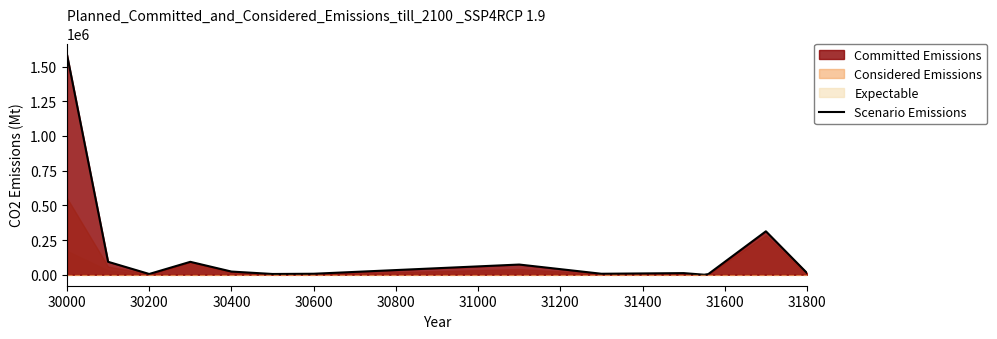

Reading left to right, what are all the values shown in this chart?

1586814	93101	5264	92841	22725	5256	6919	73278	6876	11504	22	4621	312778	12229